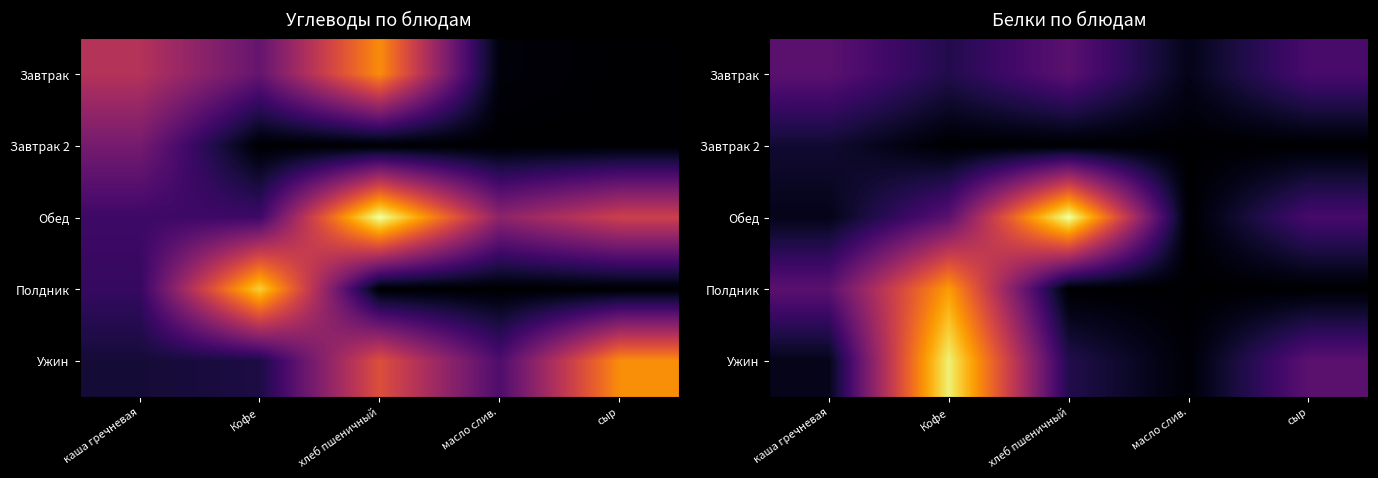

What is the greatest value displayed?

23.0